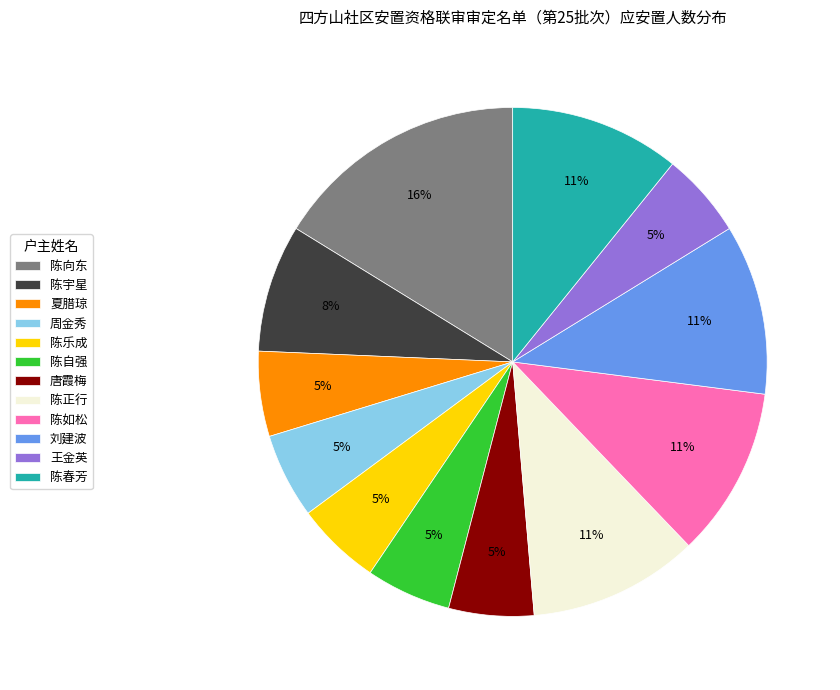

Which category has the biggest portion of the pie?

陈向东